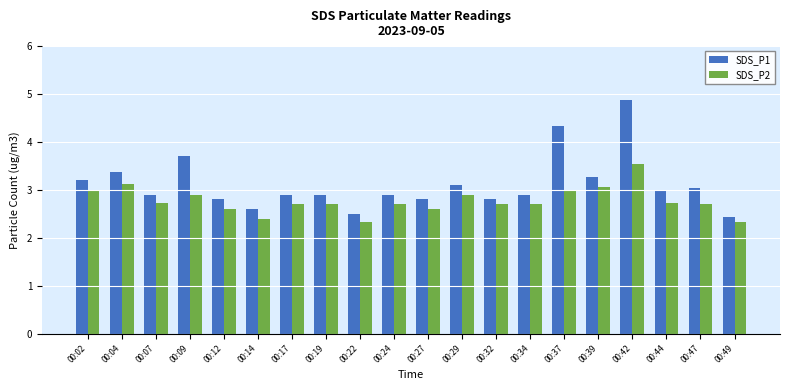

Rank the series by their average value, from lowest to highest.

SDS_P2, SDS_P1